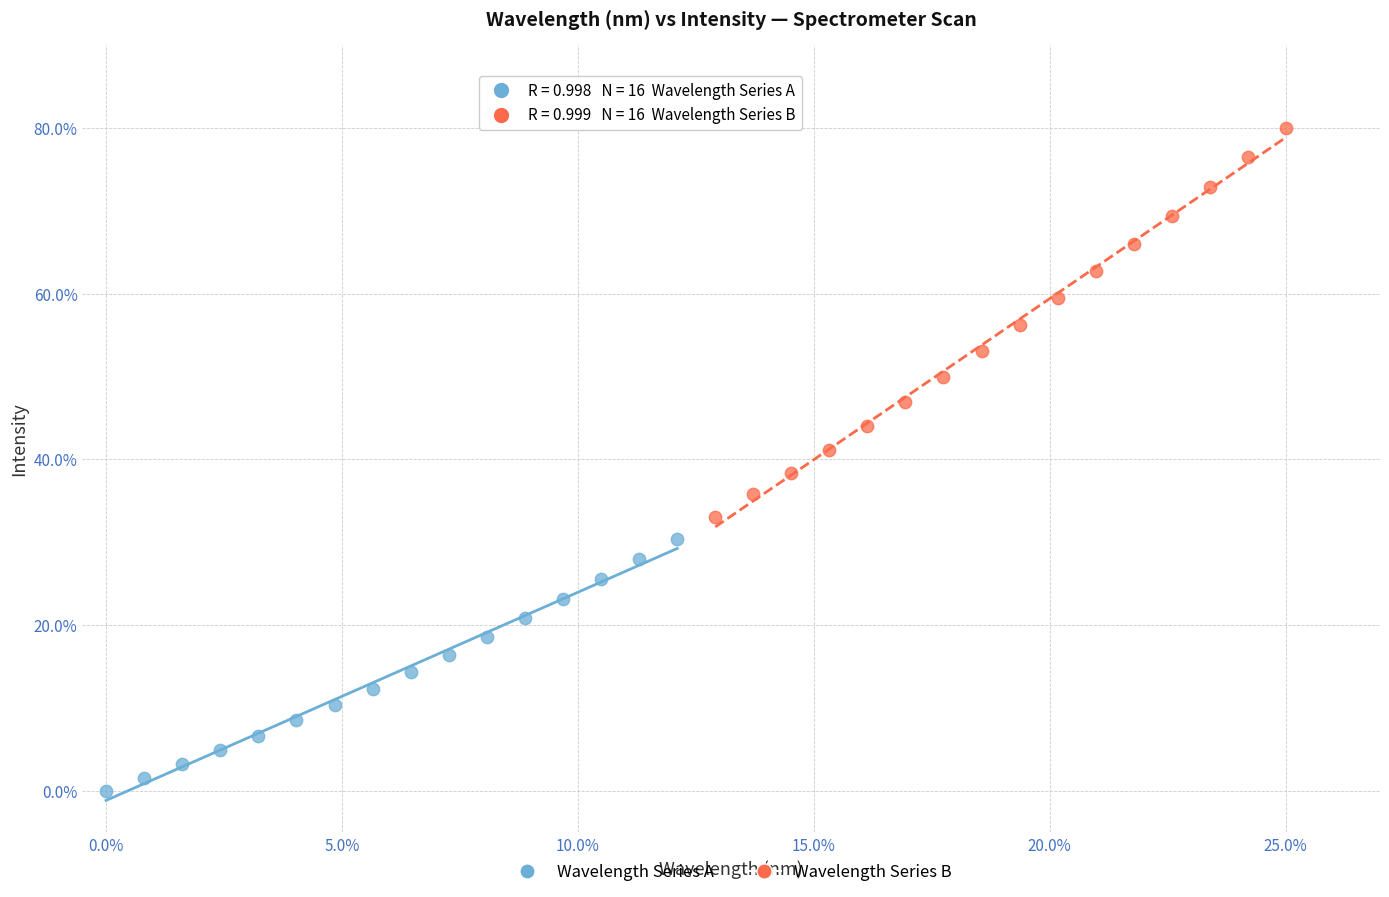

Which series reaches the minimum Y coordinate?

Wavelength Series A